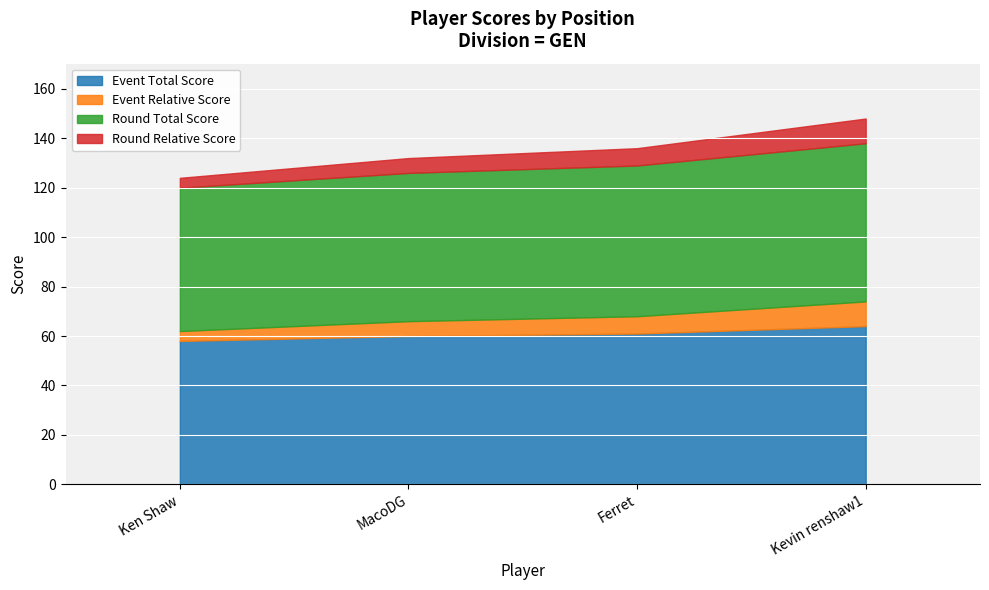

What are all the series names shown in the legend?

event_relative_score, event_total_score, round_relative_score, round_total_score